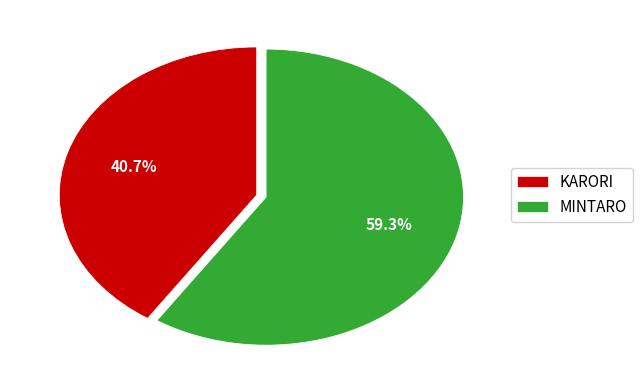

Which category has the biggest portion of the pie?

MINTARO